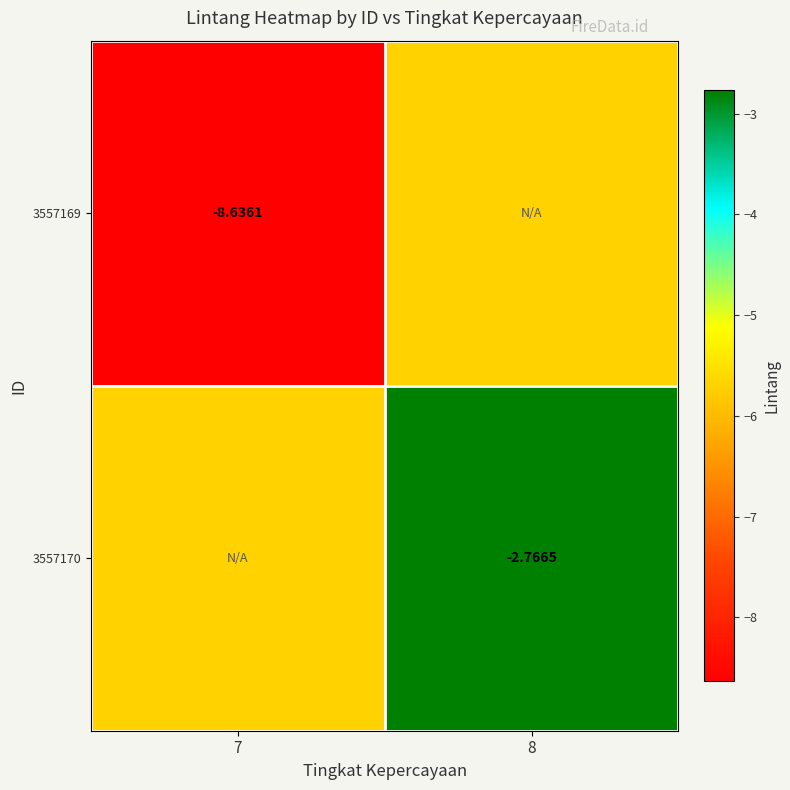

Is the value of 3557169 at 7 greater than the value of 3557170 at 8?

No